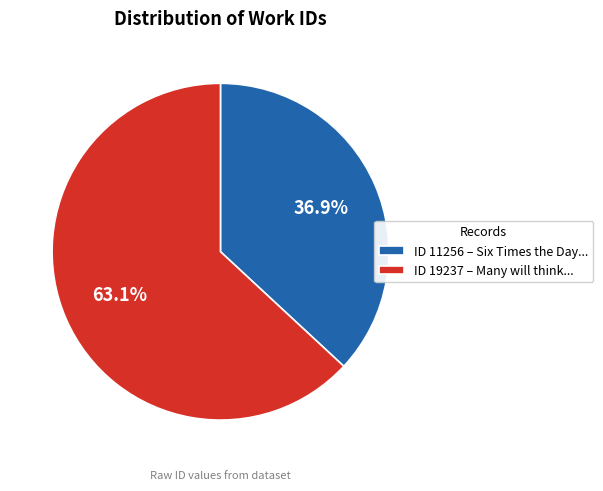

Is there any slice that represents more than half of the pie?

Yes